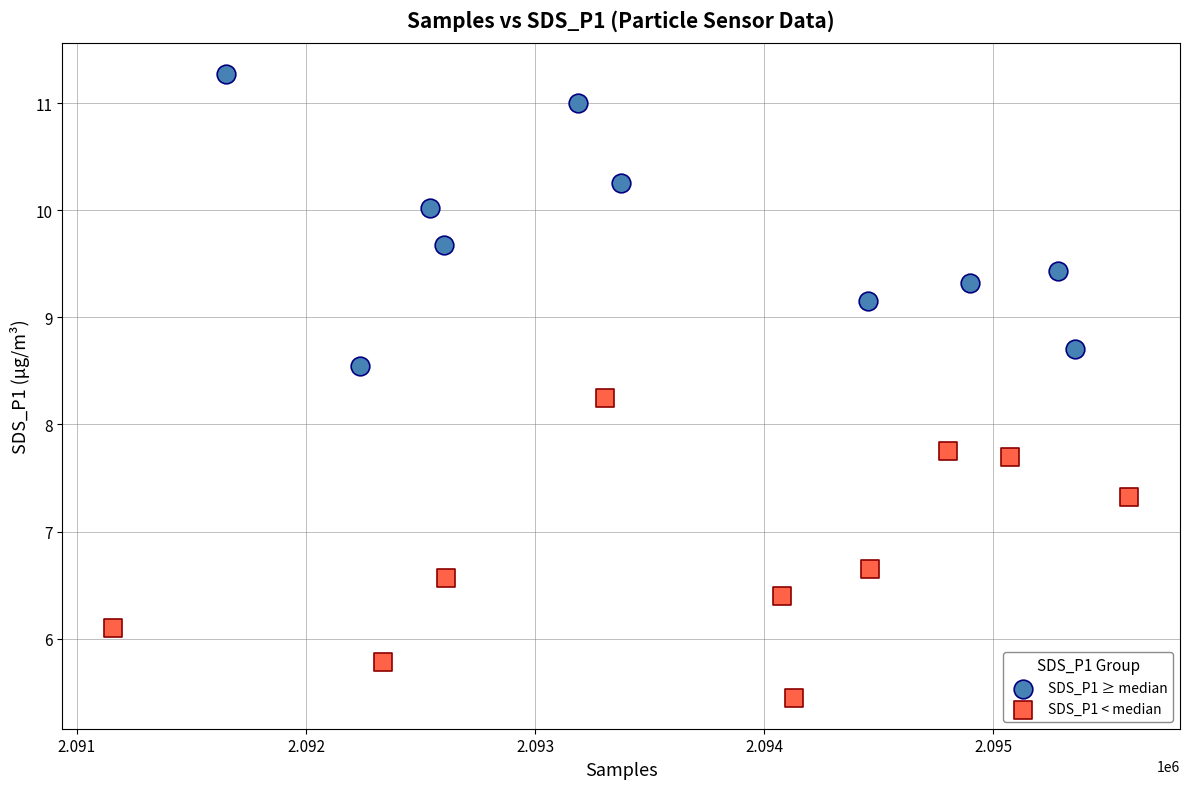

Which series contains the lowest Y value?

SDS_P1 < median